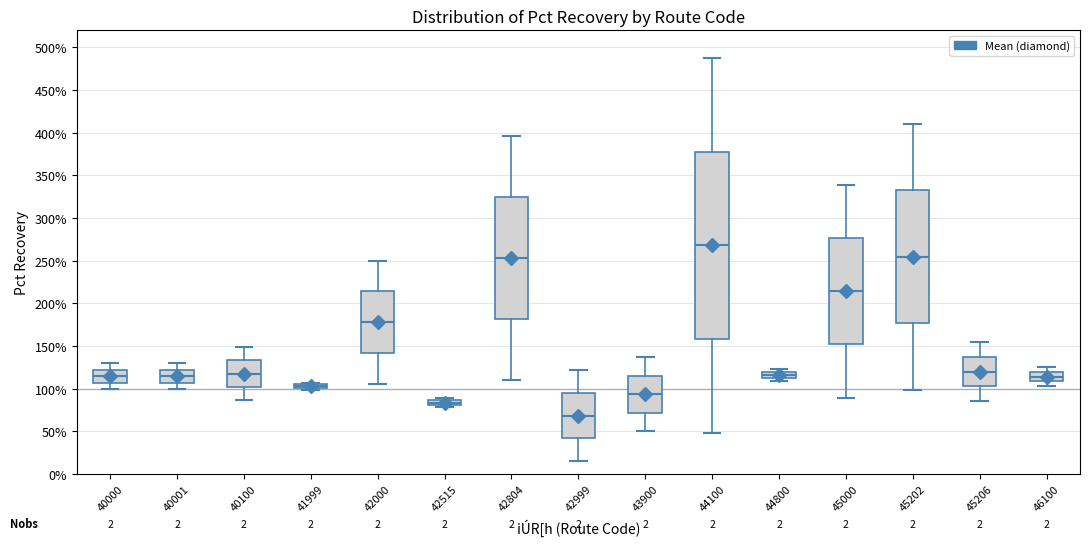

Which box's median line is the lowest?

42999